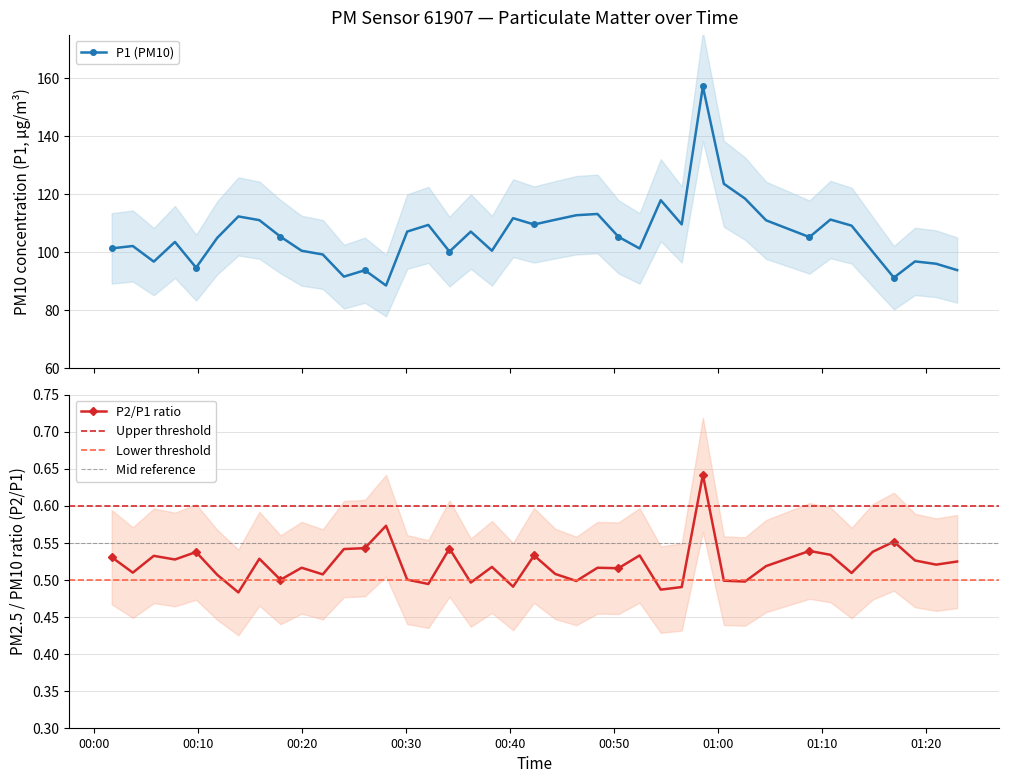

What is the value of the P1 (PM10) point at the 23rd from the left?

112.7